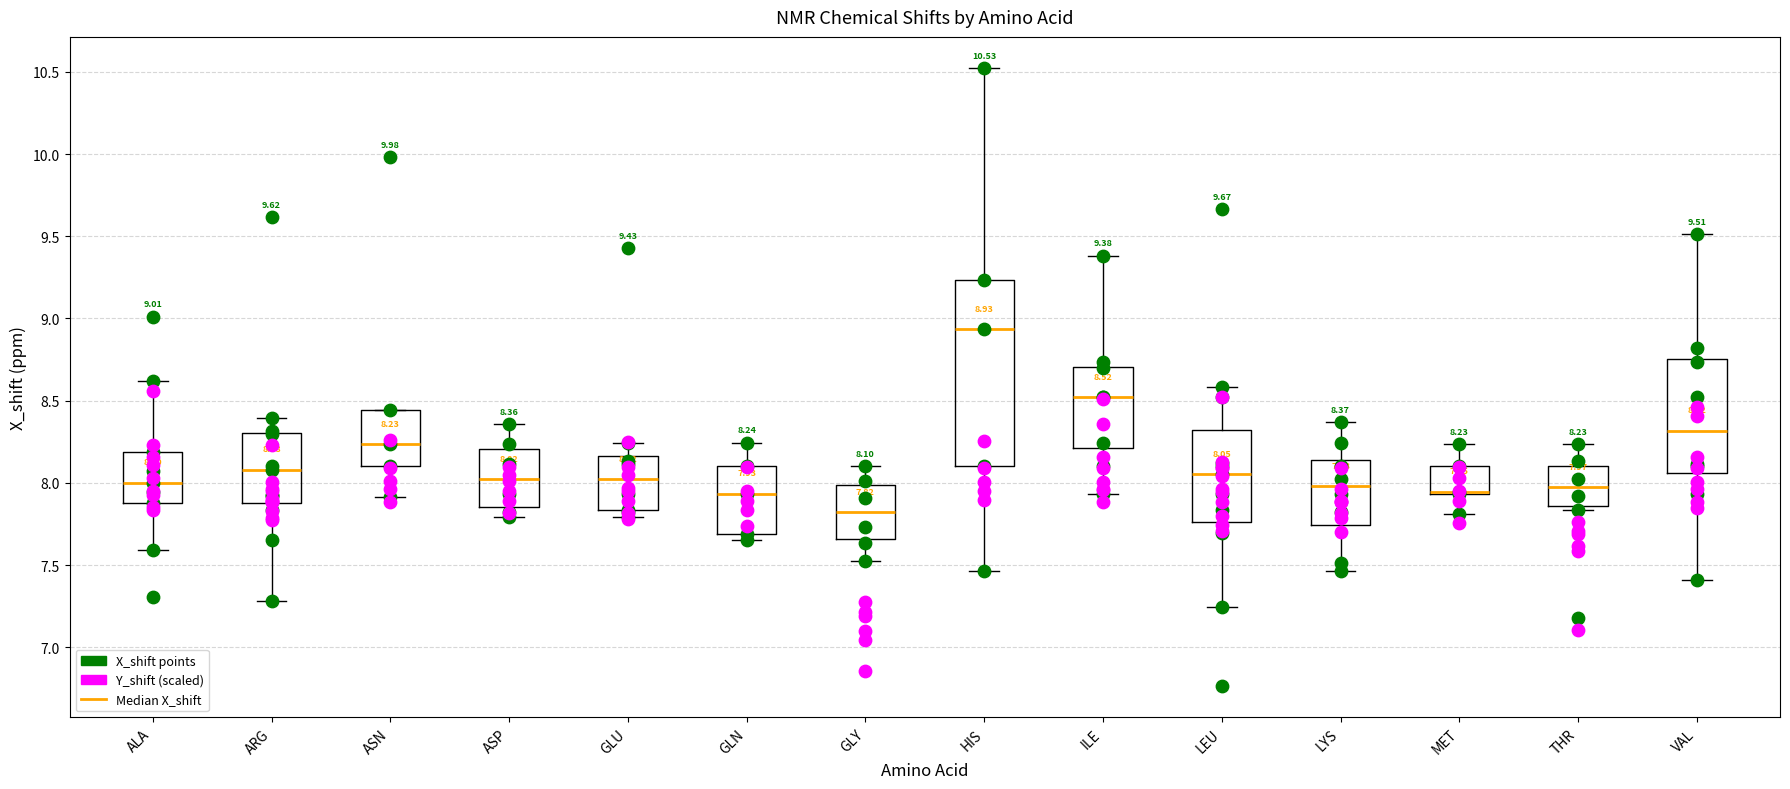

Which box is the tallest, from its lower edge to its upper edge?

HIS